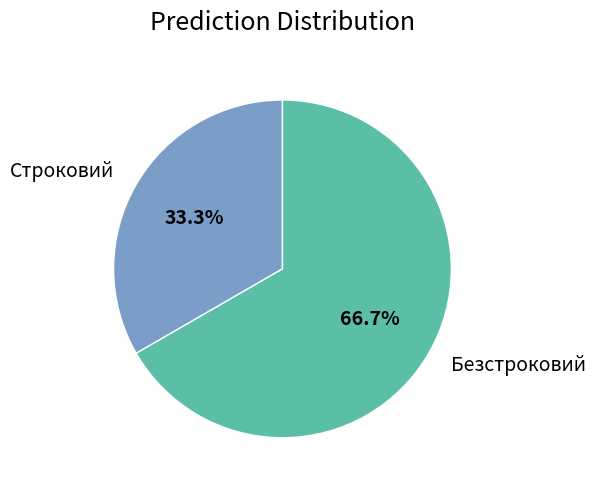

Count the number of slices in the pie.

2